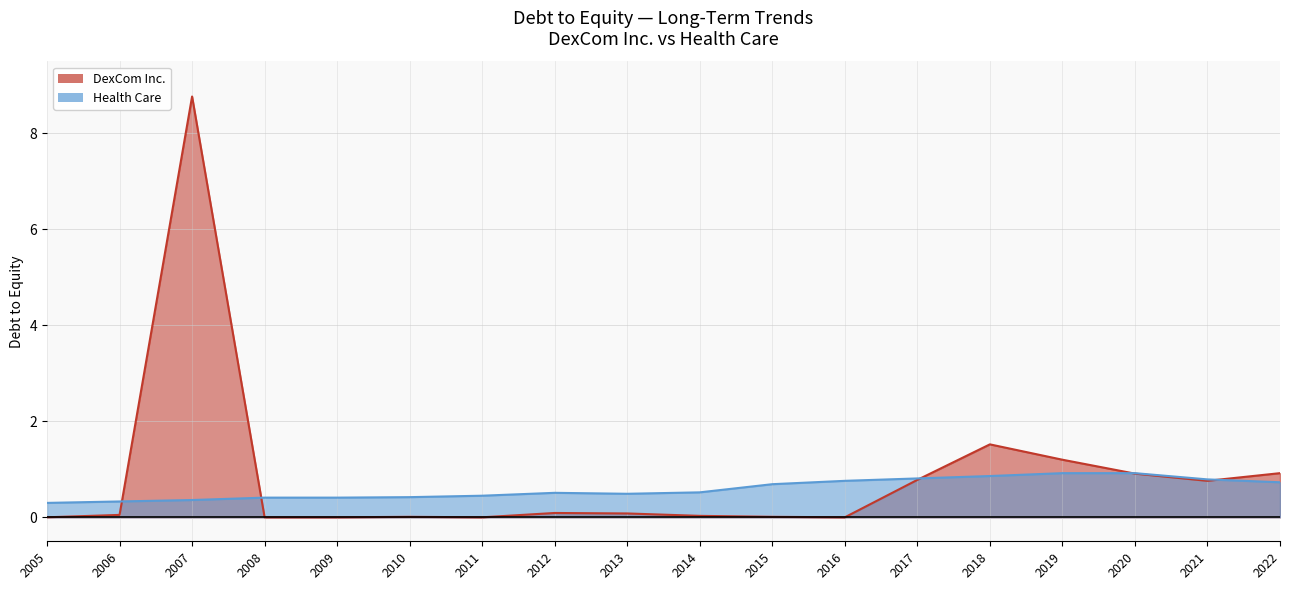

Reading left to right, what are all the values shown in this chart?

DexCom Inc.: 2022=0.9	2021=0.8	2020=0.9	2019=1.2	2018=1.5	2017=0.8	2016=0.0	2015=0.0	2014=0.0	2013=0.1	2012=0.1	2011=0.0	2010=0.0	2009=0.0	2008=0.0	2007=8.8	2006=0.1	2005=0.0
Health Care: 2022=0.7	2021=0.8	2020=0.9	2019=0.9	2018=0.9	2017=0.8	2016=0.8	2015=0.7	2014=0.5	2013=0.5	2012=0.5	2011=0.5	2010=0.4	2009=0.4	2008=0.4	2007=0.4	2006=0.3	2005=0.3